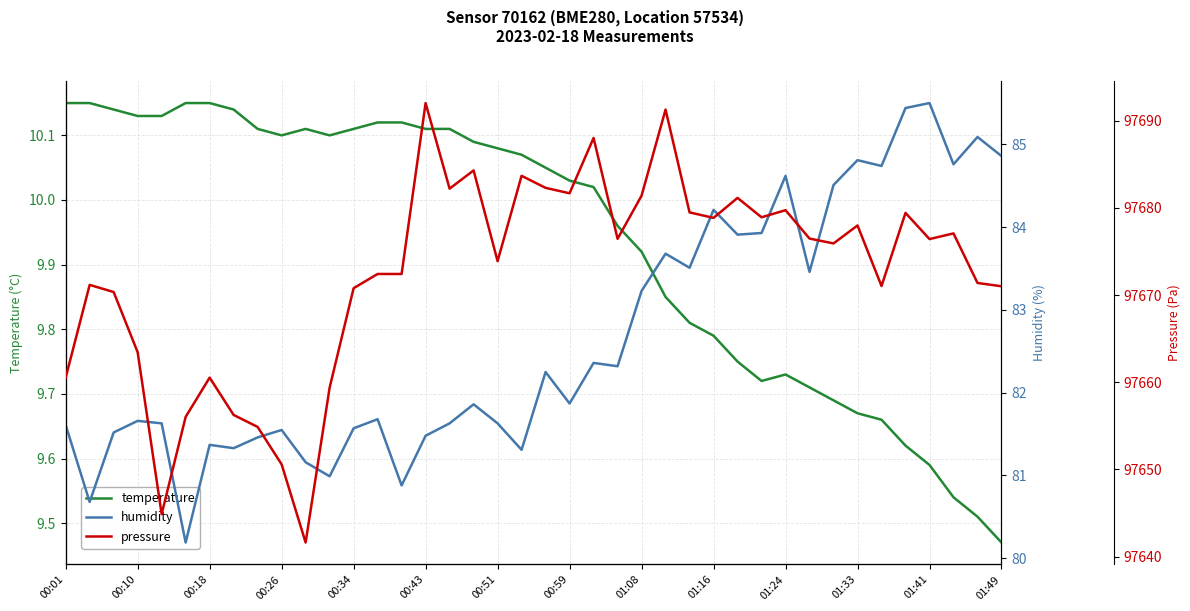

What is the difference between the maximum and second lowest values in the pressure series?

47.1